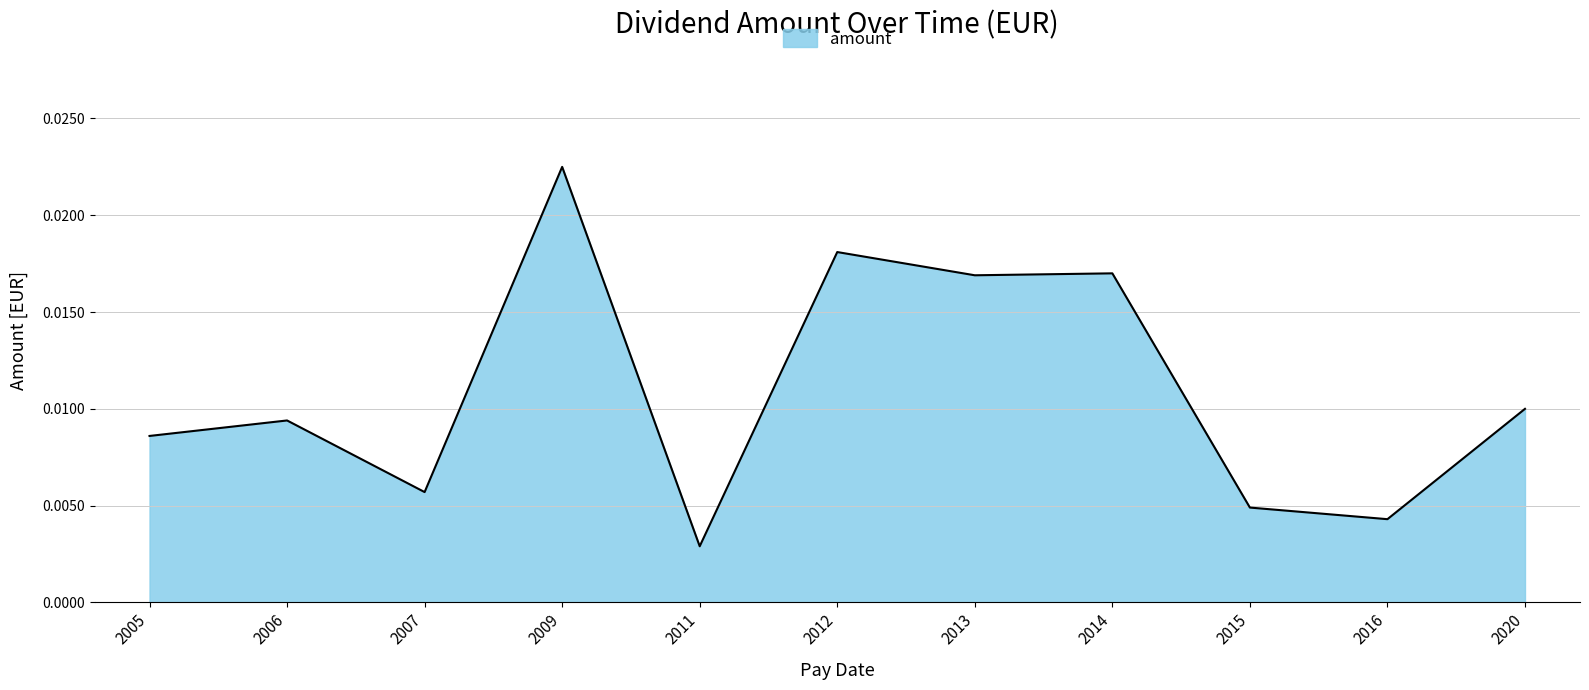

How many lines are shown in the chart?

1